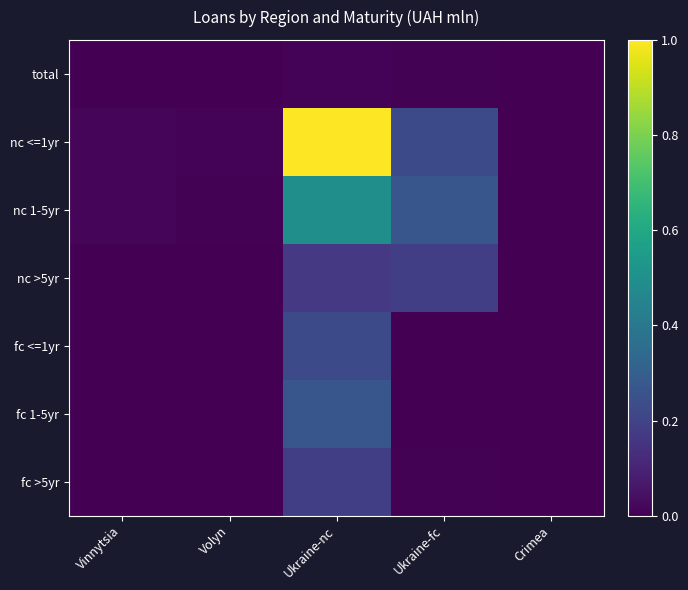

Reading left to right, list all the values displayed in this chart.

total: Vinnytsia=0.0	Volyn=0.0	Ukraine-nc=0.0	Ukraine-fc=0.0	Crimea=0.0
nc <=1yr: Vinnytsia=0.0	Volyn=0.0	Ukraine-nc=1.0	Ukraine-fc=0.2	Crimea=0.0
nc 1-5yr: Vinnytsia=0.0	Volyn=0.0	Ukraine-nc=0.5	Ukraine-fc=0.3	Crimea=0.0
nc >5yr: Vinnytsia=0.0	Volyn=0.0	Ukraine-nc=0.2	Ukraine-fc=0.2	Crimea=0.0
fc <=1yr: Vinnytsia=0.0	Volyn=0.0	Ukraine-nc=0.2	Ukraine-fc=0.0	Crimea=0.0
fc 1-5yr: Vinnytsia=0.0	Volyn=0.0	Ukraine-nc=0.3	Ukraine-fc=0.0	Crimea=0.0
fc >5yr: Vinnytsia=0.0	Volyn=0.0	Ukraine-nc=0.2	Ukraine-fc=0.0	Crimea=0.0